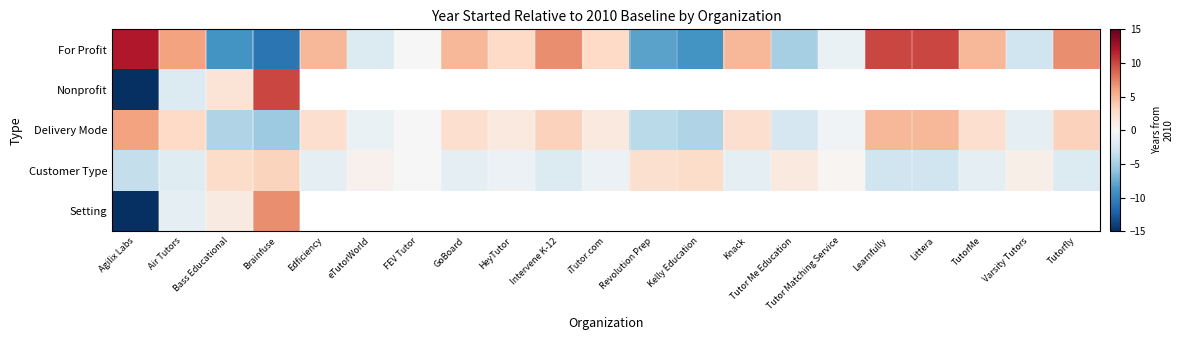

How many series are shown in this chart?

5